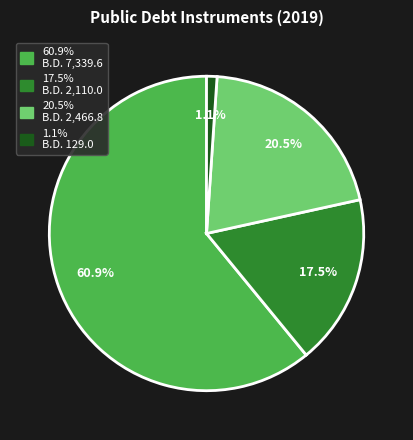

Is there any slice that represents more than half of the pie?

Yes